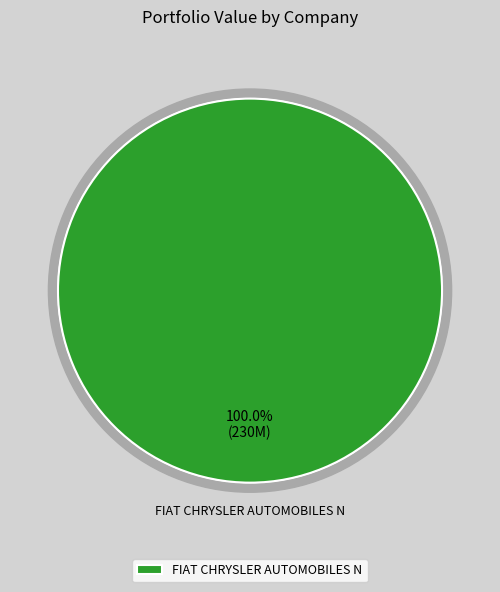

Does any single category account for the majority?

Yes